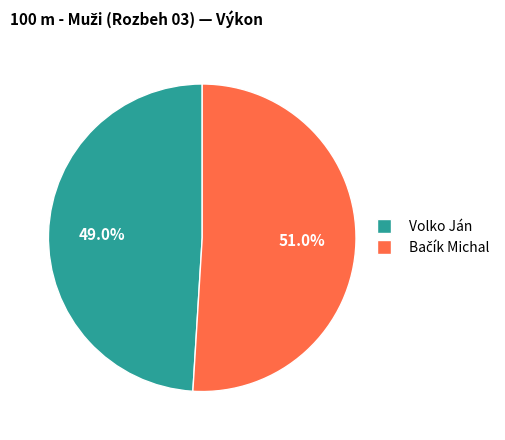

What portion of the pie excludes Volko Ján?

51.0%